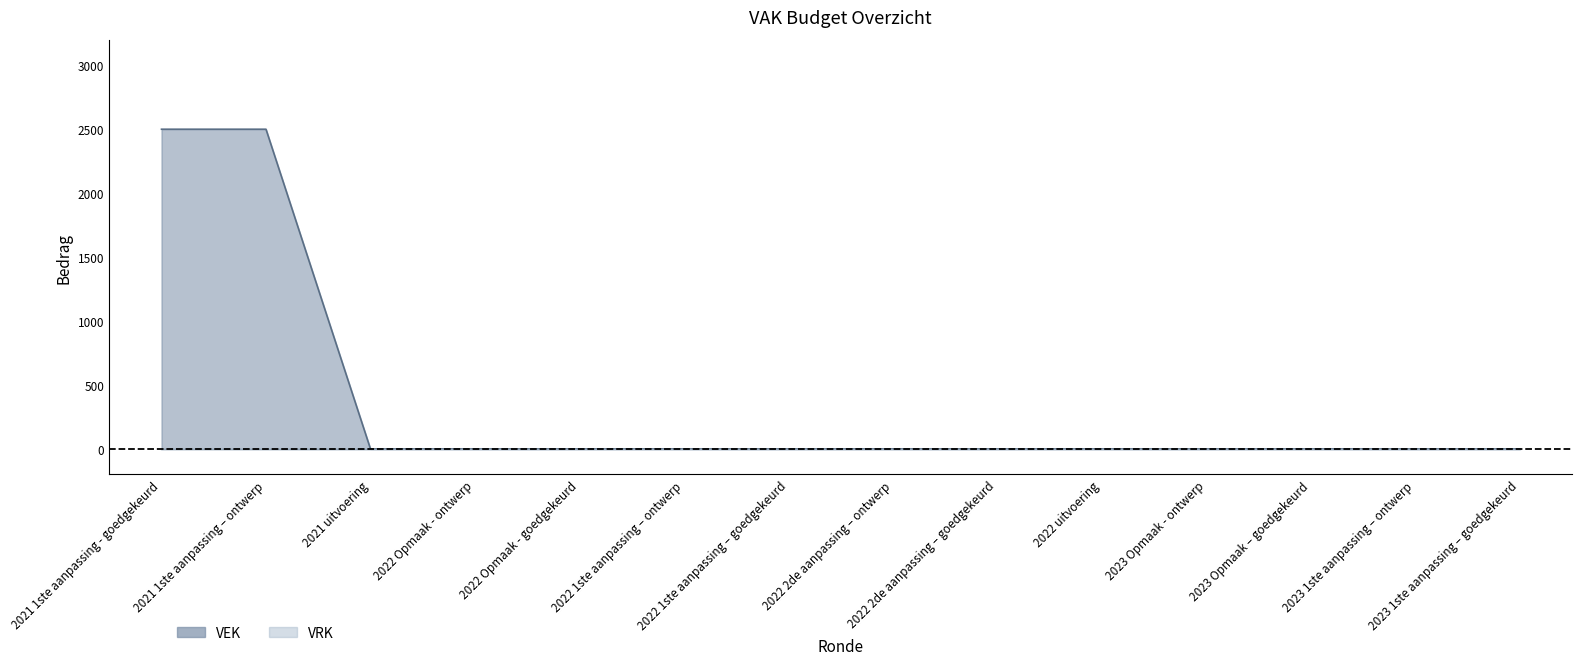

What position from the right is 2023 Opmaak - ontwerp?

4